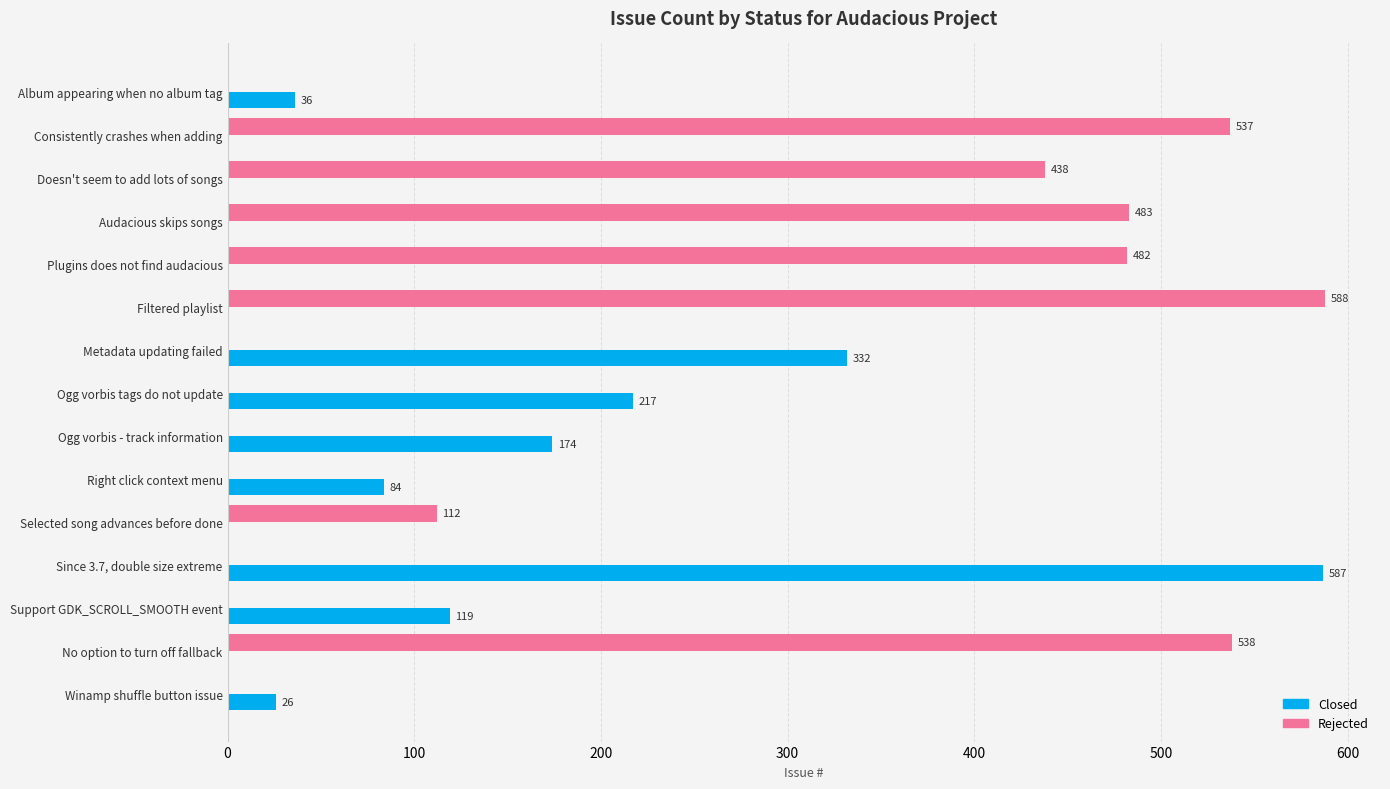

Count the number of data series in this chart.

2